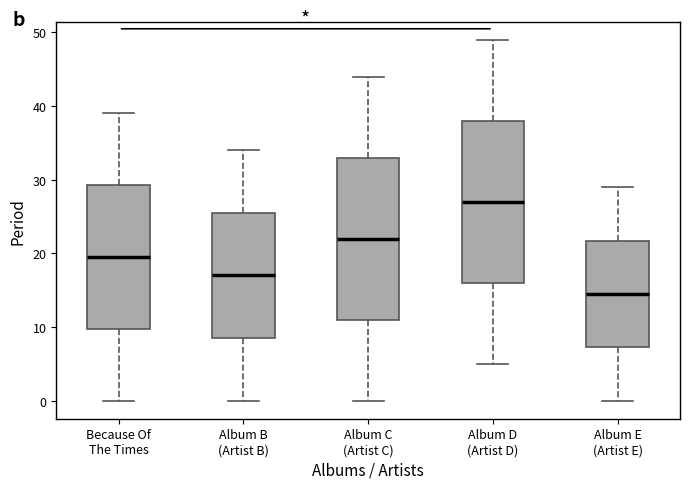

Where is the lower edge of the box for Album C (Artist C) on the y-axis? The values are not printed on the chart, so give them approximately, as read against the axis.

11